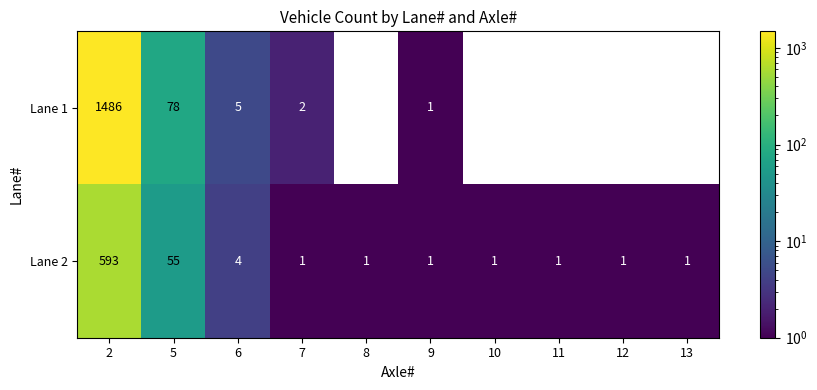

Reading left to right, extract all data points from this chart.

Lane 1: 2=1486	5=78	6=5	7=2	8=0	9=1	10=0	11=0	12=0	13=0
Lane 2: 2=593	5=55	6=4	7=1	8=1	9=1	10=1	11=1	12=1	13=1